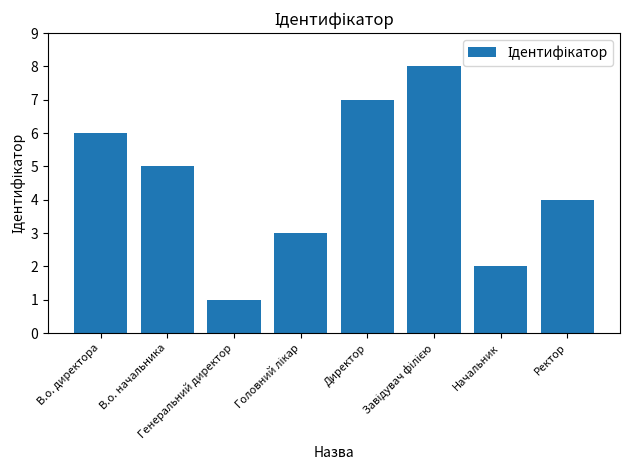

Does the chart contain any negative values?

No